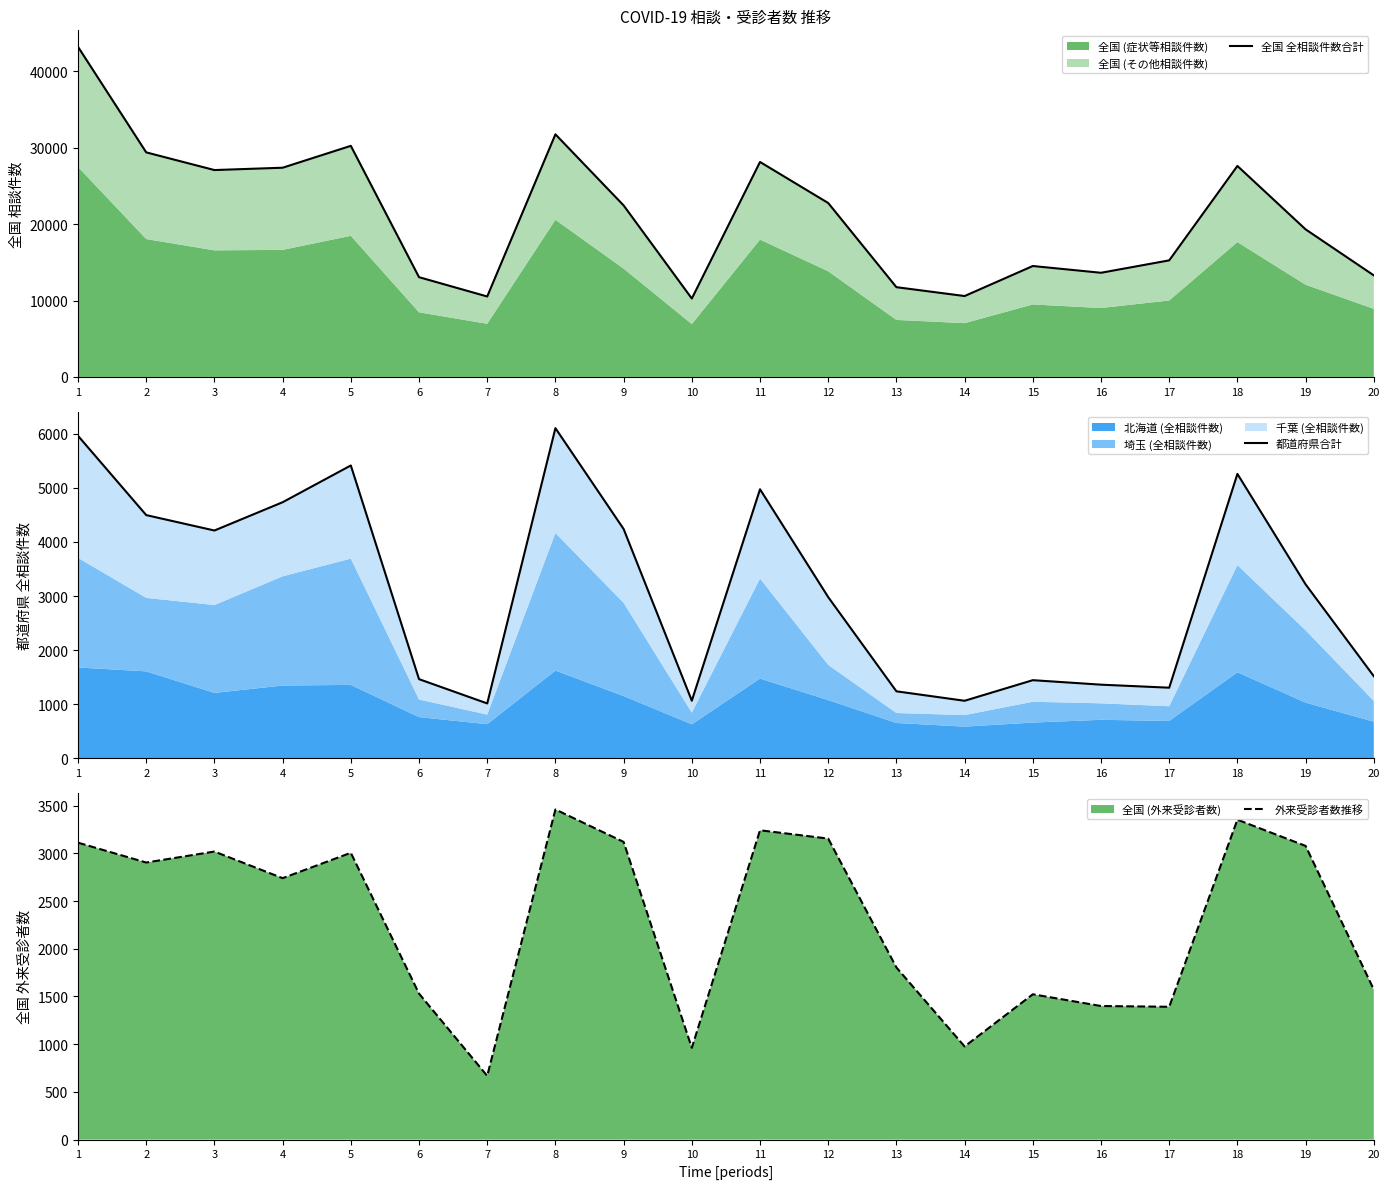

What is the value of the 都道府県合計 point at the 3rd from the left?

4212